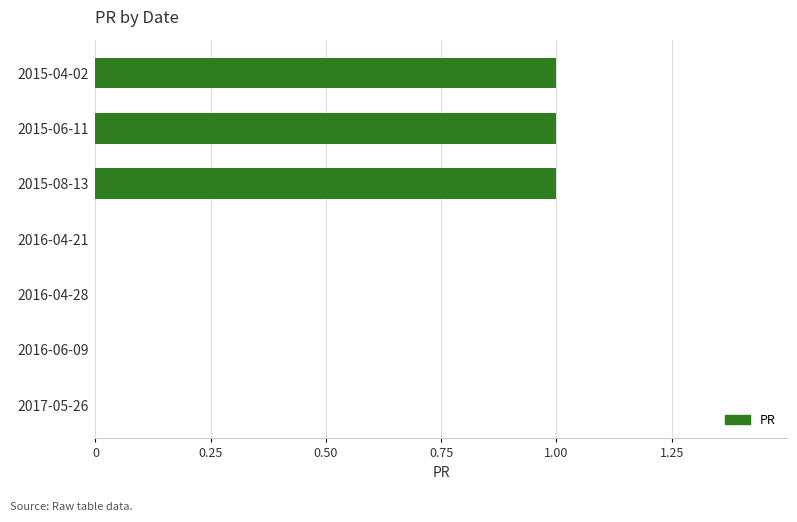

The value at 2015-08-13 is 1. True or false?

True